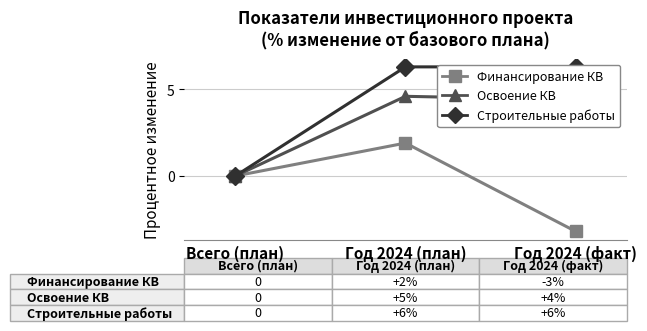

What are all the series names shown in the legend?

Финансирование КВ, Освоение КВ, Строительные работы